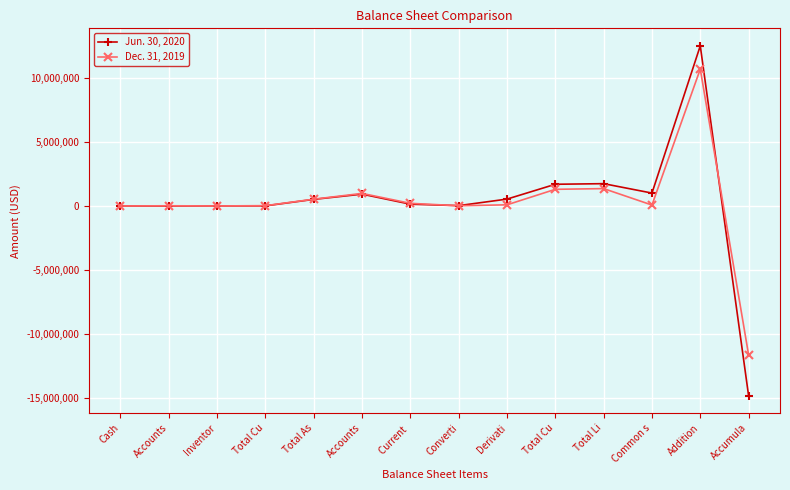

Is it true that Jun. 30, 2020 equals 12516383 at Addition?

True